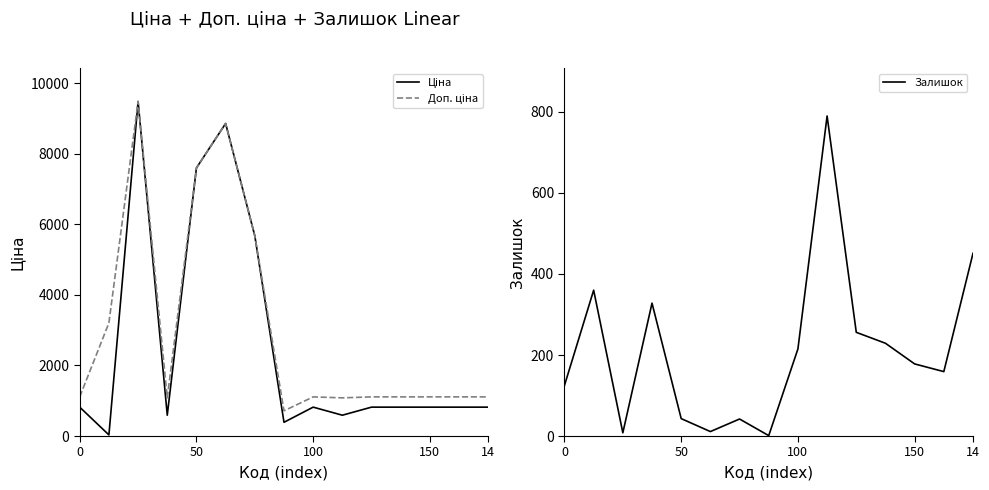

True or false: Ціна and Доп. ціна cross at least once.

False